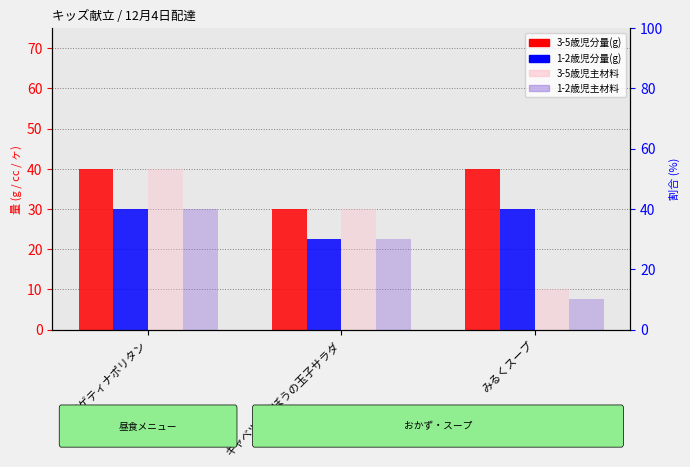

Is the value of 3-5歳児主材料 at みるくスープ greater than the value of 1-2歳児主材料 at スパゲティナポリタン?

No